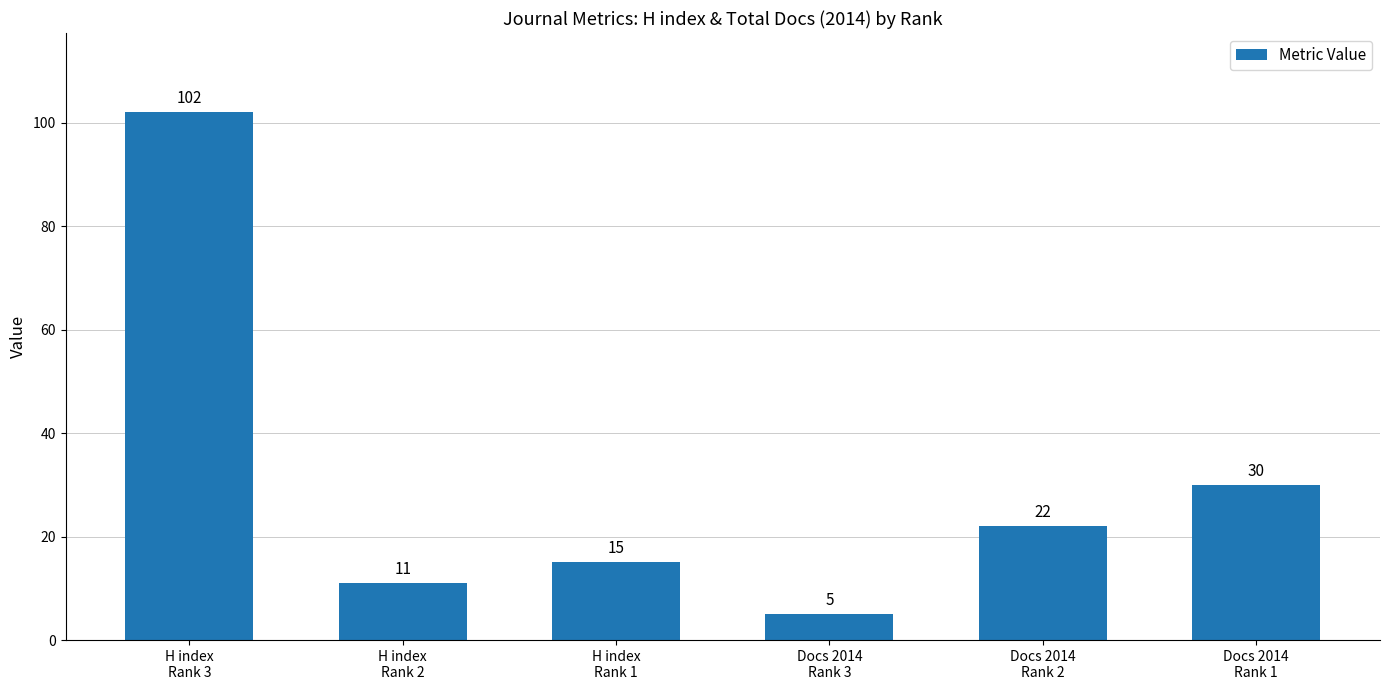

What is the label of the 3rd bar from the right?

Docs 2014
Rank 3